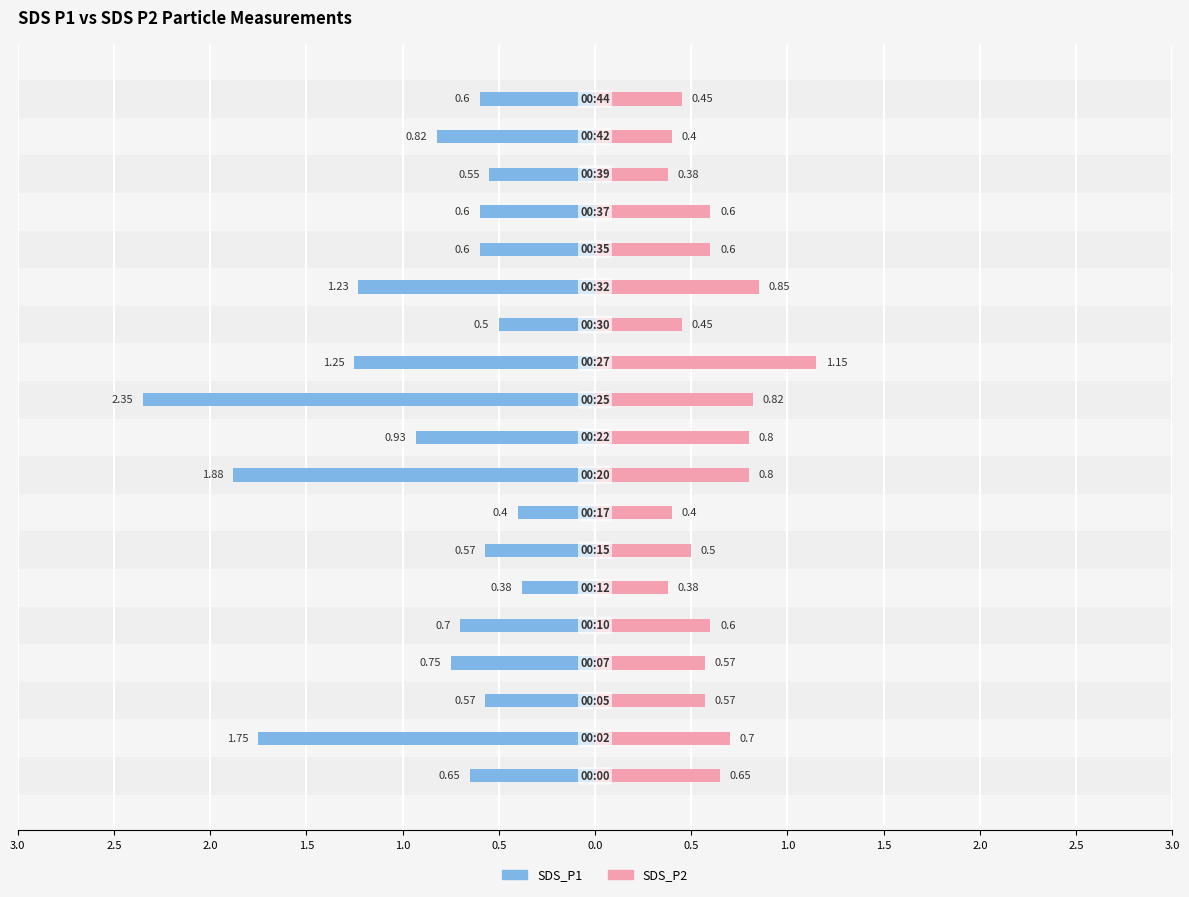

The value of SDS_P1 at 18 is 0.4. True or false?

False